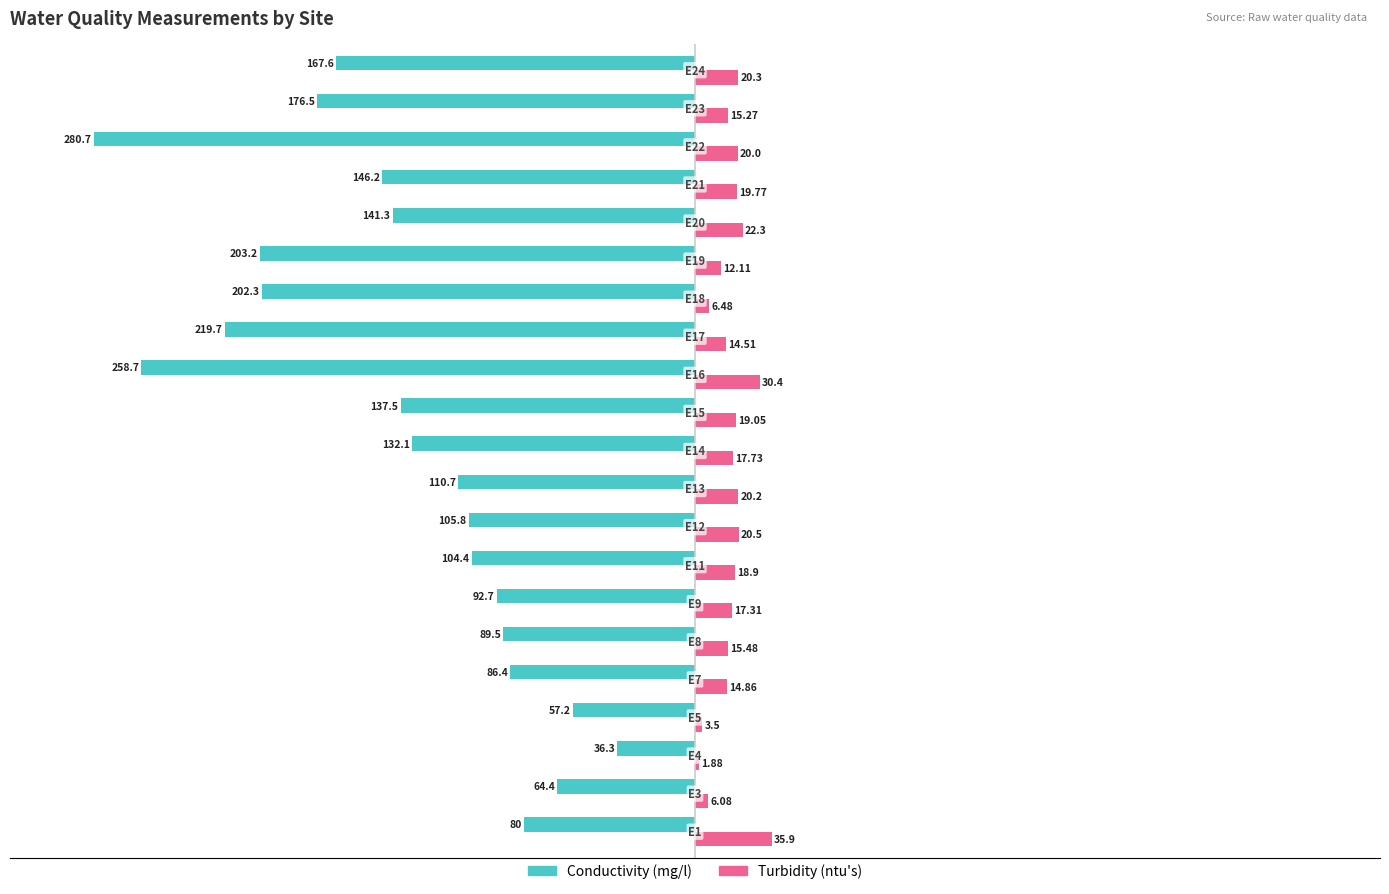

How many values in the Conductivity (mg/l) series exceed -132?

10